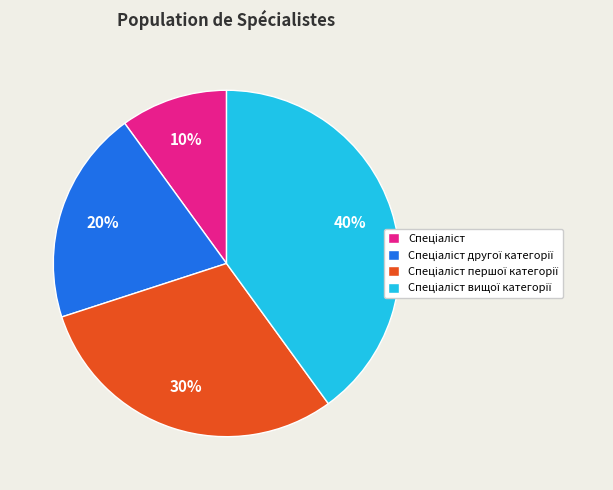

Does any single category account for the majority?

No